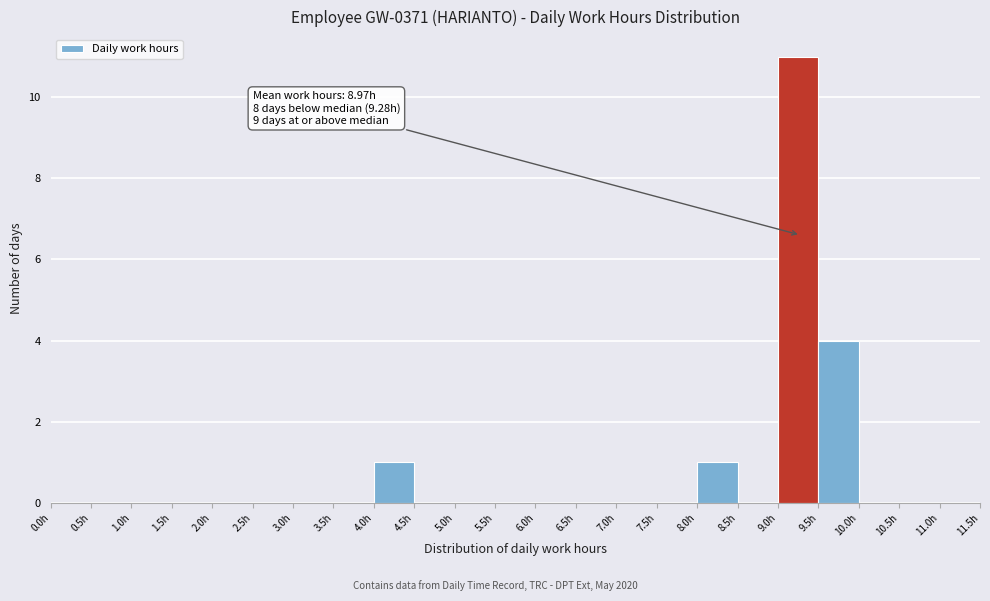

Over which range of the x-axis is the bar tallest?

9.0 to 9.5